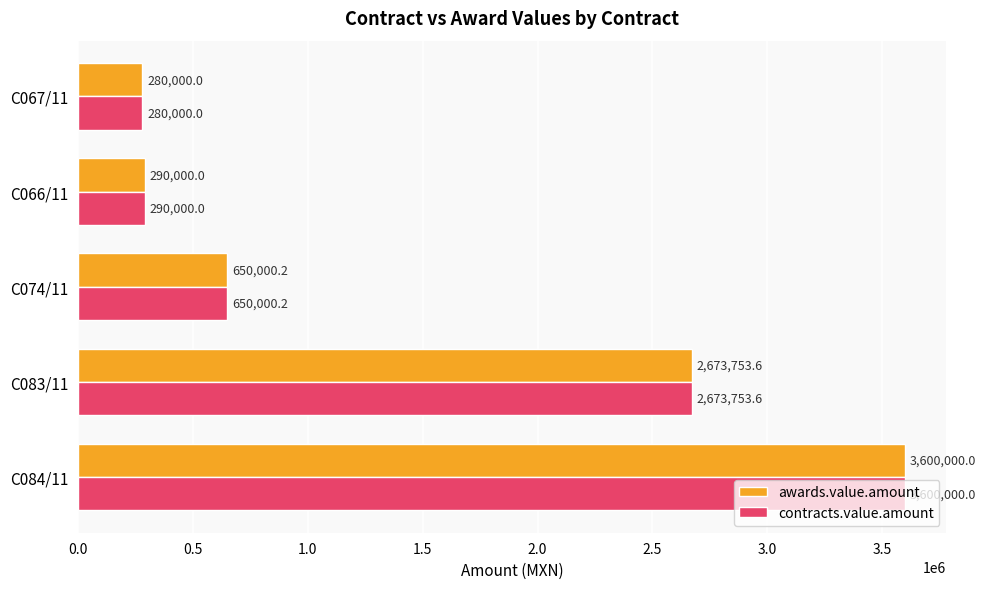

Rank the categories by contracts.value.amount value from highest to lowest.

C084/11, C083/11, C074/11, C066/11, C067/11